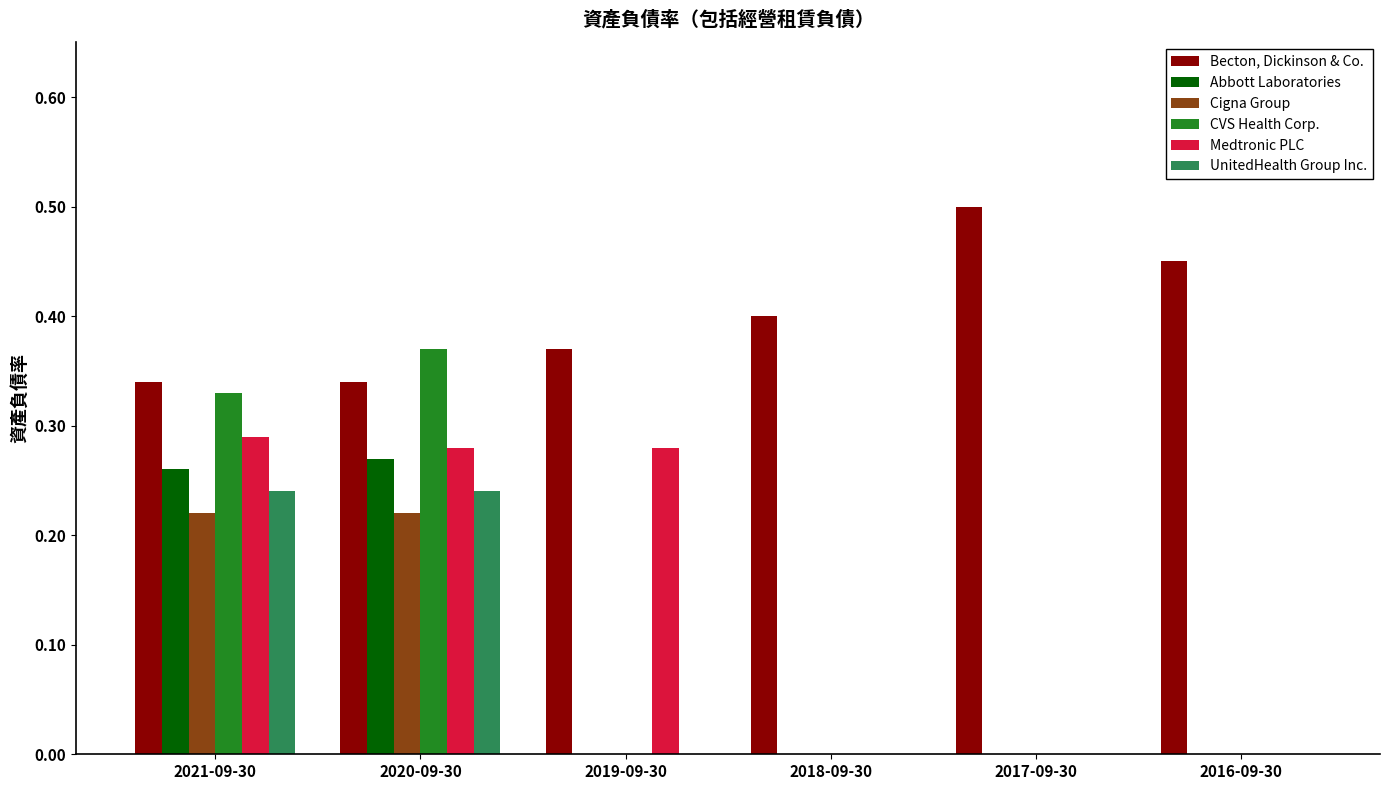

Which series has the largest total across all categories?

Becton, Dickinson & Co.